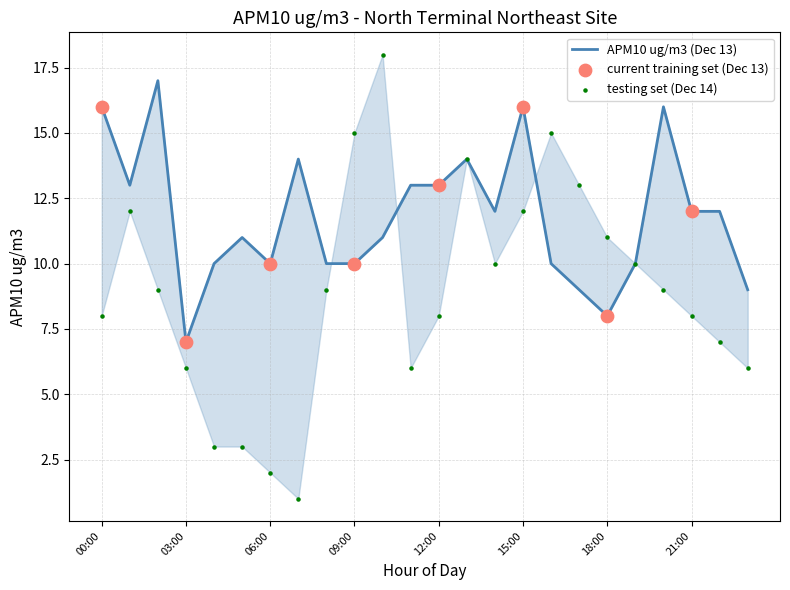

Which series contains the highest Y value?

APM10 ug/m3 (Dec 14)